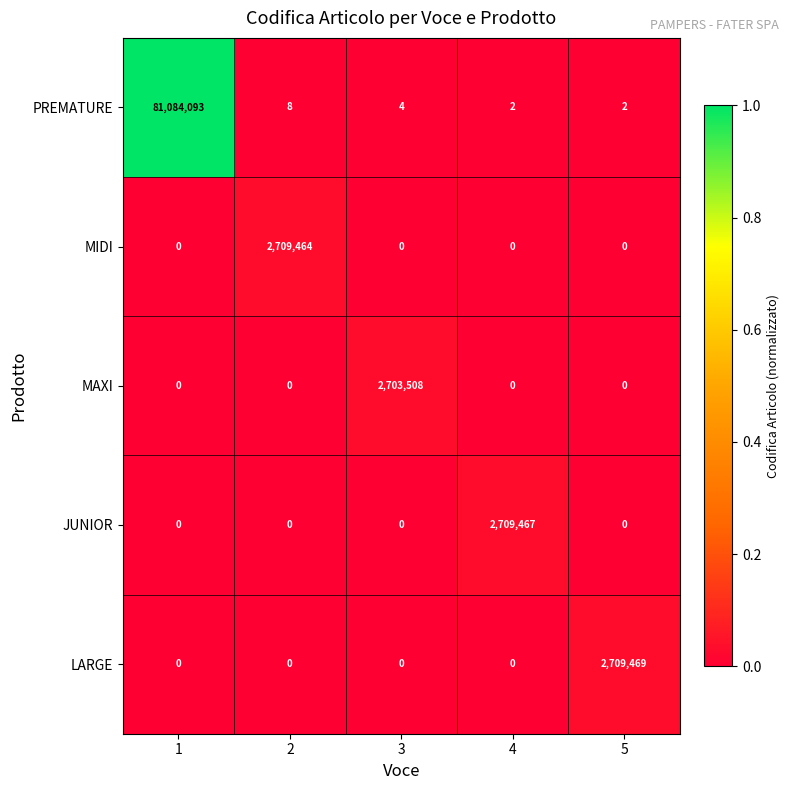

Is it true that MIDI equals 1542838 at 1?

False